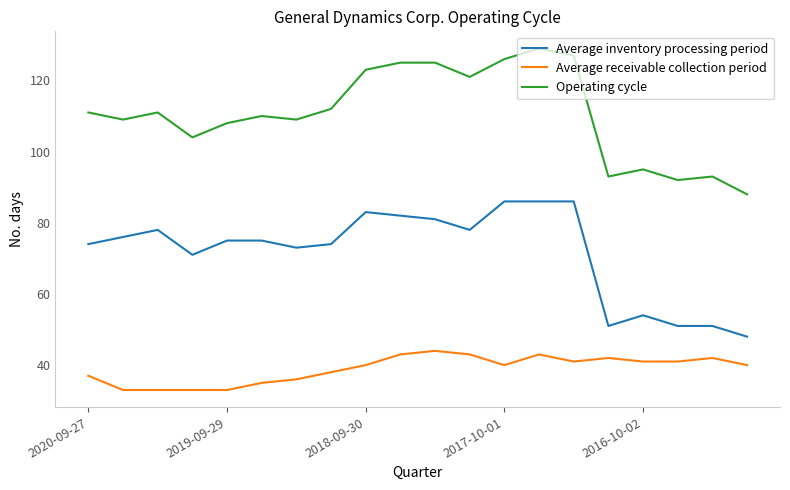

Rank the series by their maximum value, from highest to lowest.

Operating cycle, Average inventory processing period, Average receivable collection period